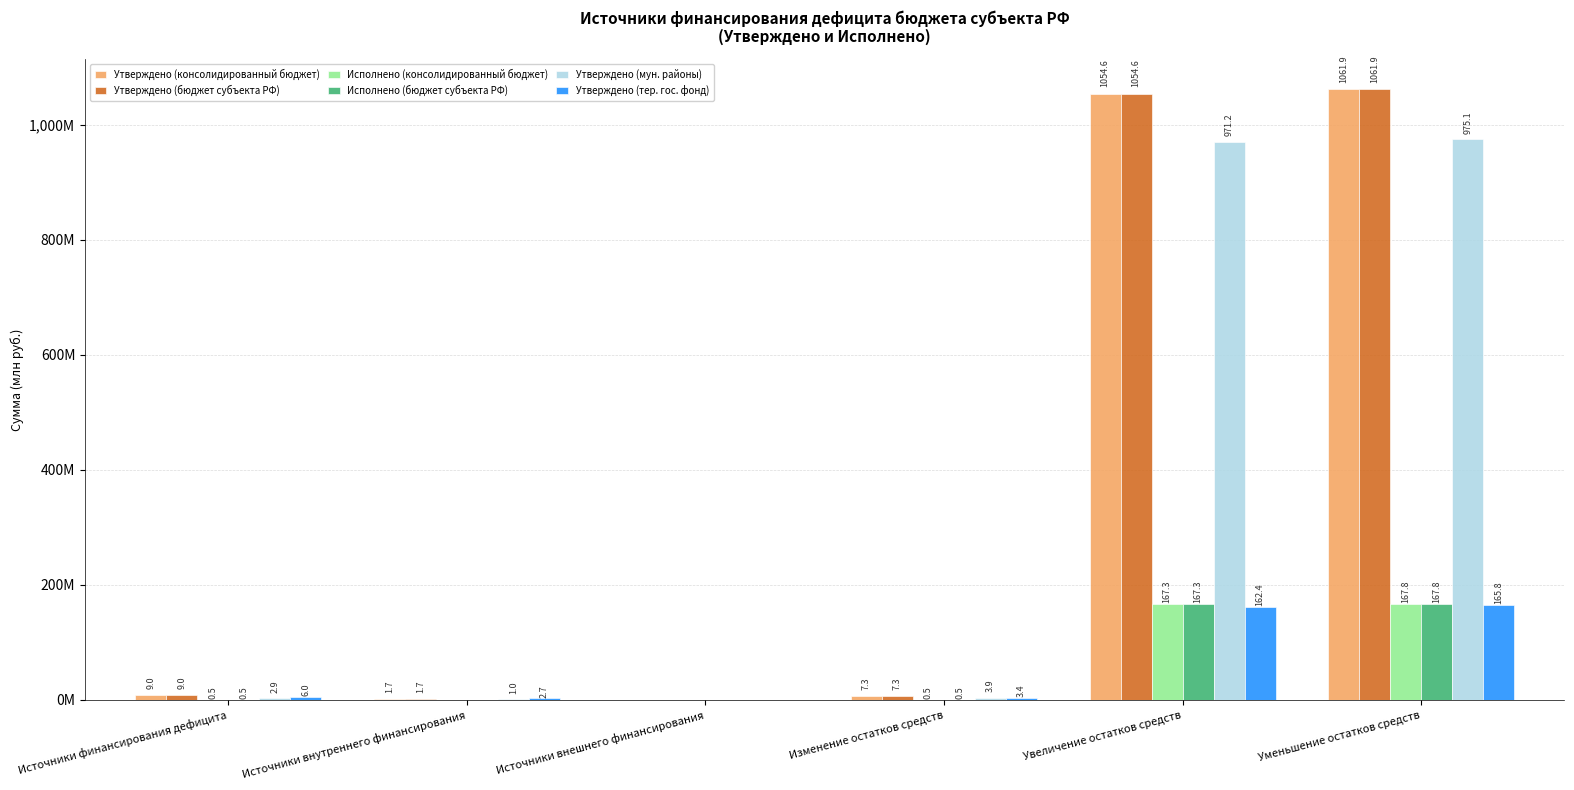

What are all the series names shown in the legend?

Утверждено (консолидированный бюджет), Утверждено (бюджет субъекта РФ), Исполнено (консолидированный бюджет), Исполнено (бюджет субъекта РФ), Утверждено (мун. районы), Утверждено (тер. гос. фонд)